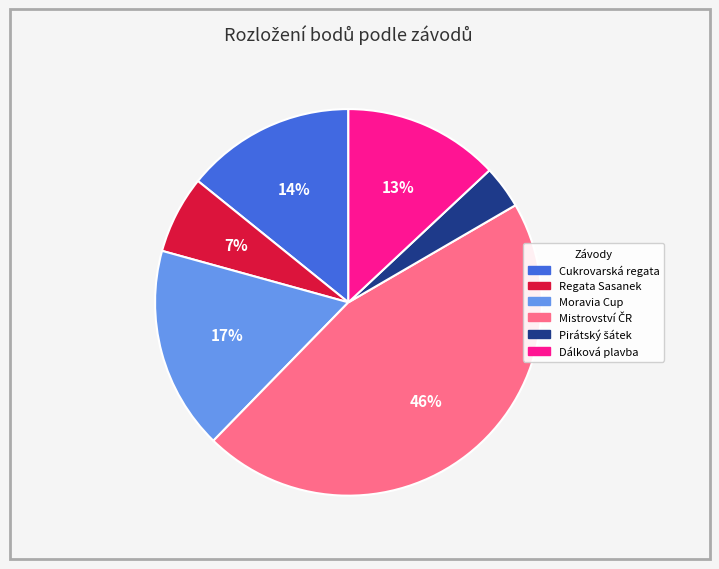

What percentage is the Cukrovarská regata slice, to the nearest percent?

14%